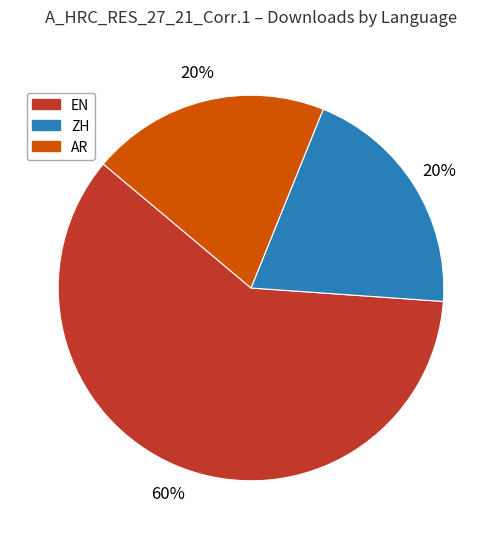

Is it true that AR is 20% of the pie?

True